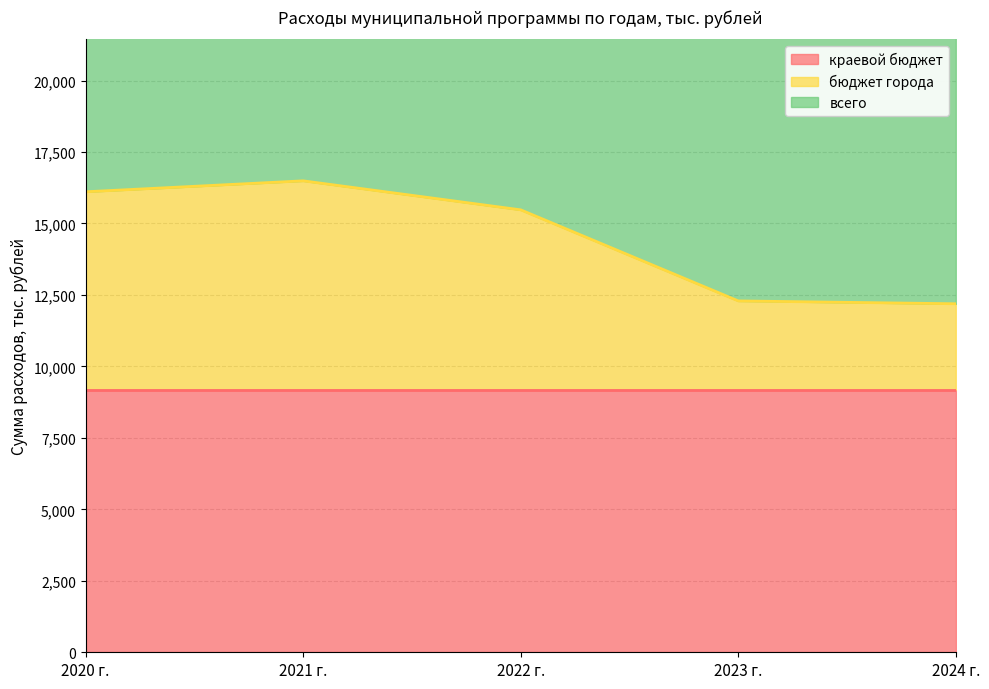

True or false: бюджет города has a value of 16109.5 at 2020 г..

True